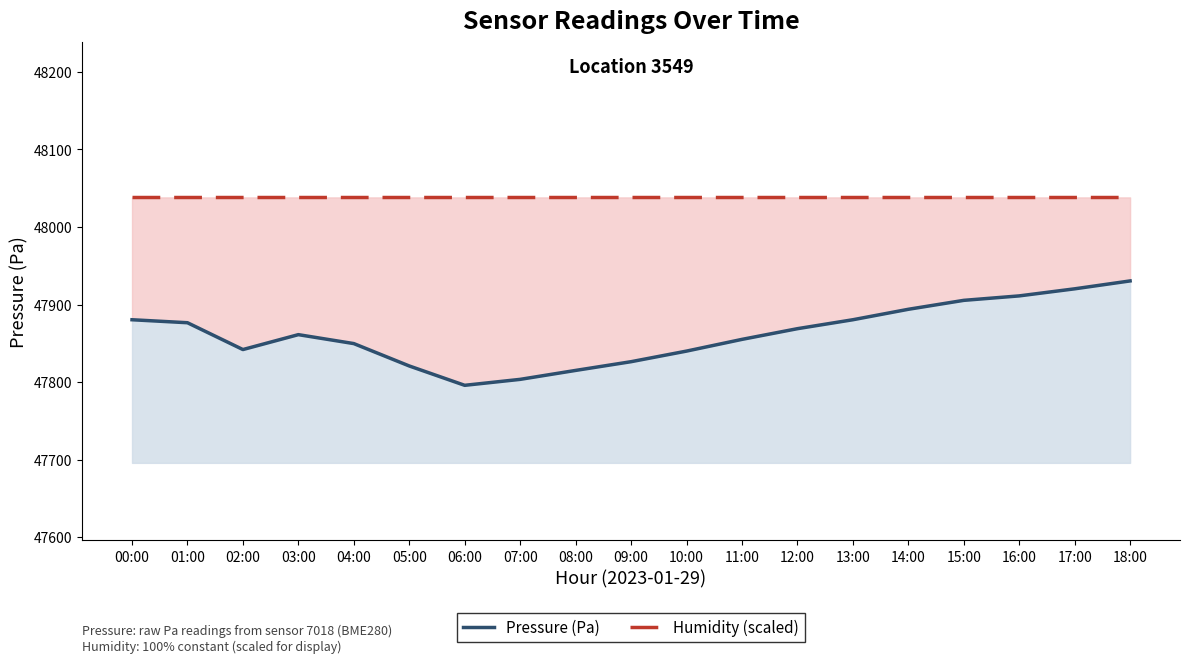

Between 07:00 and 11:00, which series saw the biggest shift?

Pressure (Pa)